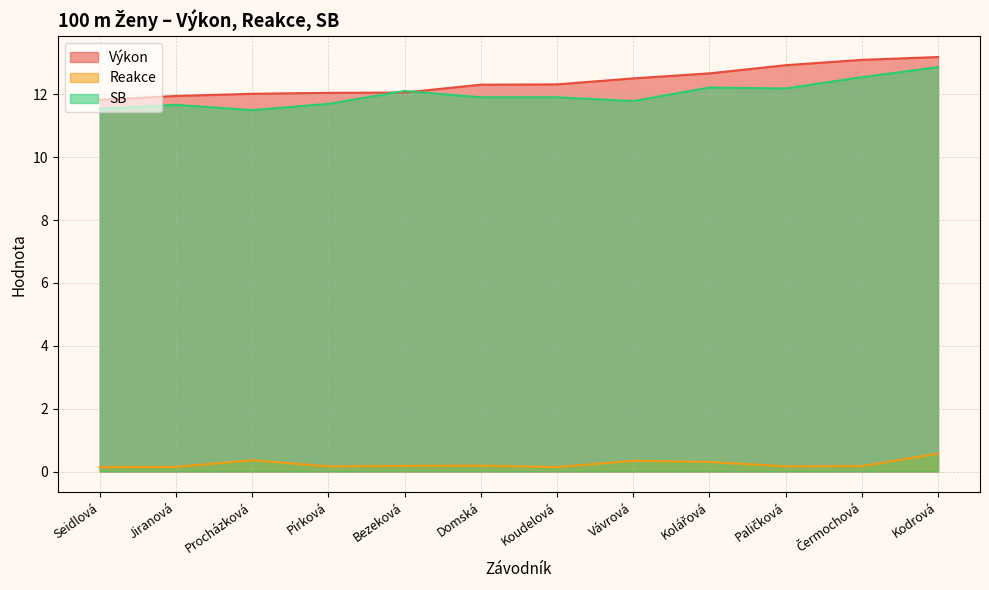

How many lines are shown in the chart?

3